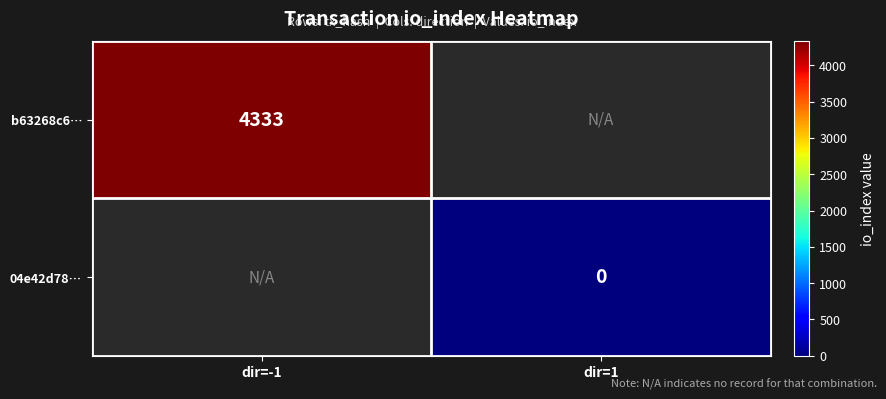

Is the value of 04e42d78… at dir=1 greater than the value of b63268c6… at dir=-1?

No